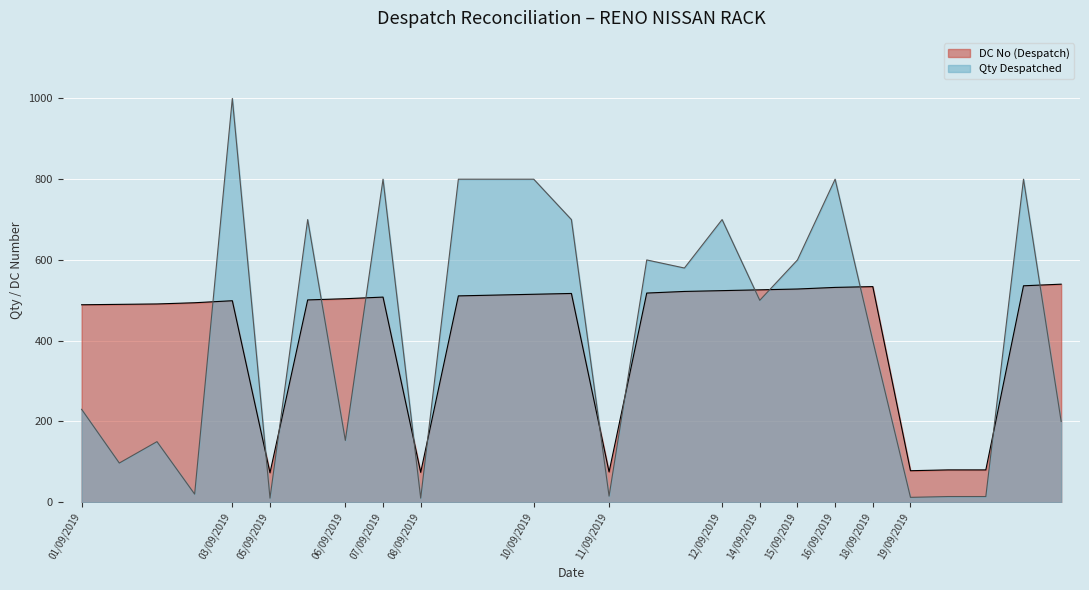

Between 16/09/2019 and 08/09/2019, which is larger?

16/09/2019